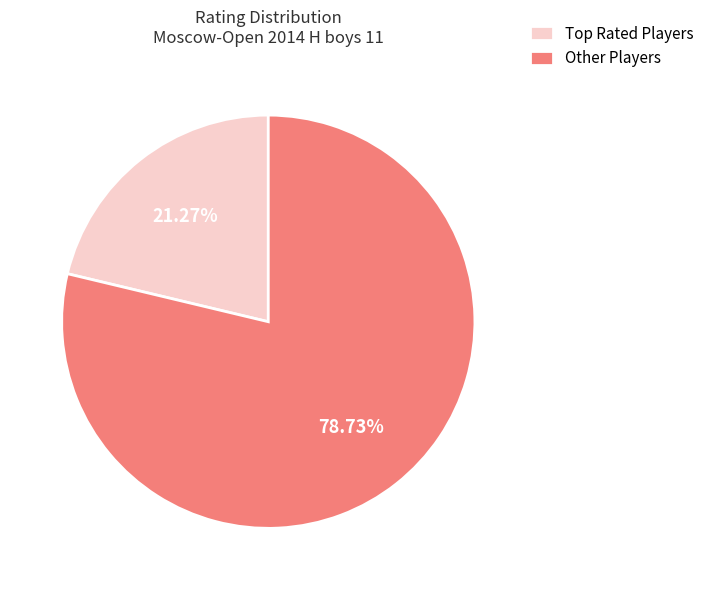

Does any single category account for the majority?

Yes